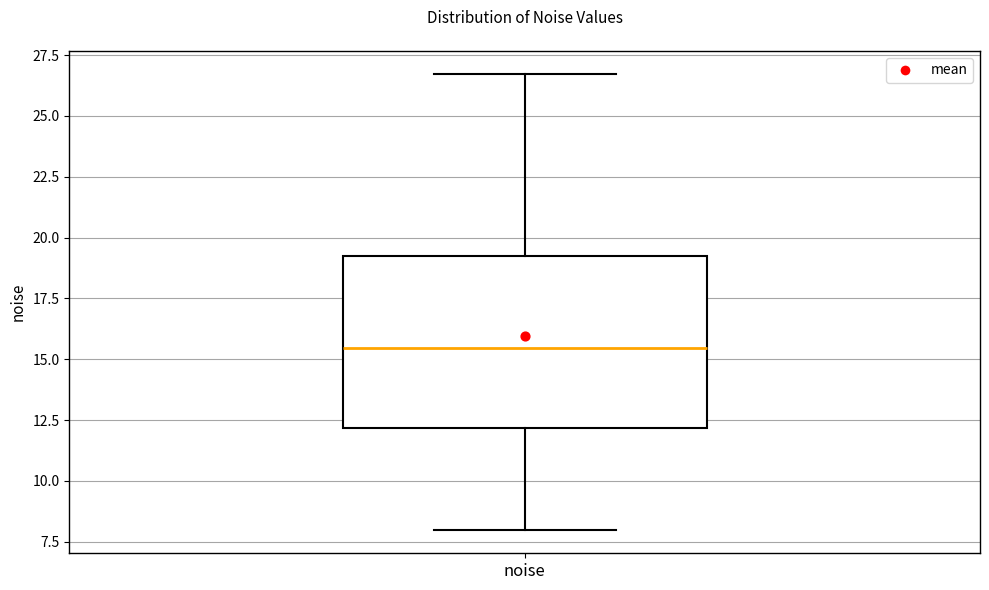

Transcribe this box plot: give where the median line is, the range the box spans, and where the two whiskers end, as read against the y-axis. The values are not printed on the chart, so give them approximately, as read against the axis.

median 15.5, box 12.0 to 19.0, whiskers 8.0 to 26.5